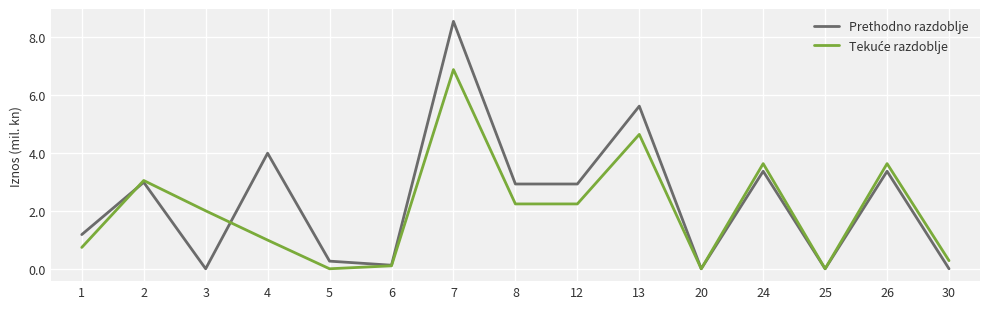

What is the greatest value displayed?

8.5